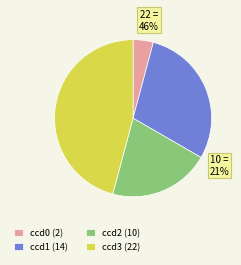

How many segments does this pie chart have?

4